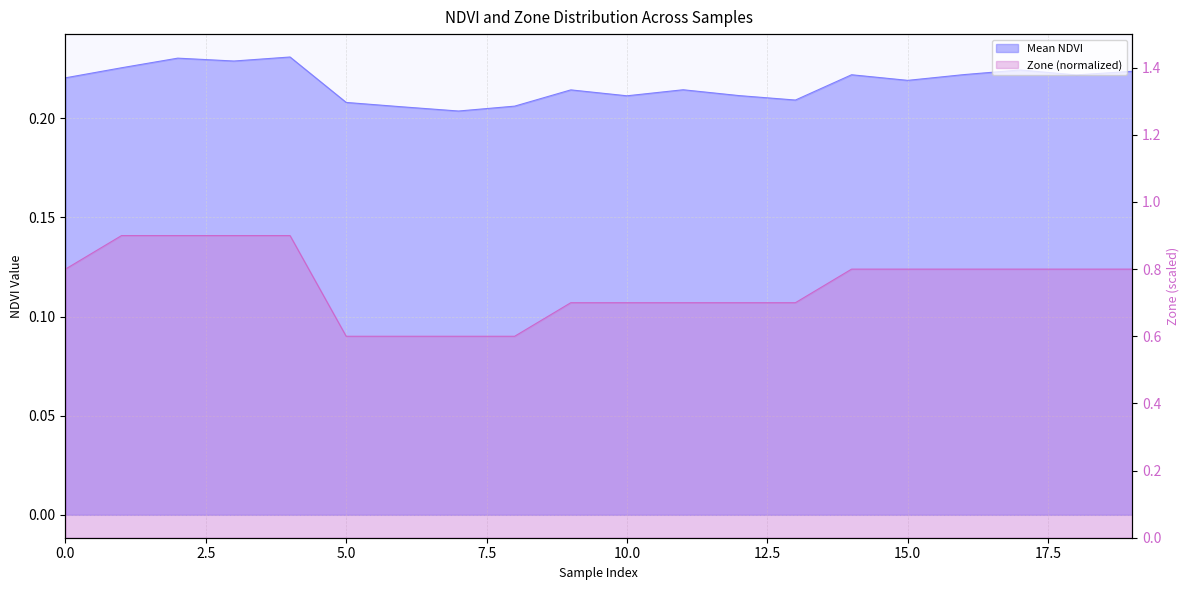

What is the sum of the Mean NDVI values at 1 and 13?

0.4